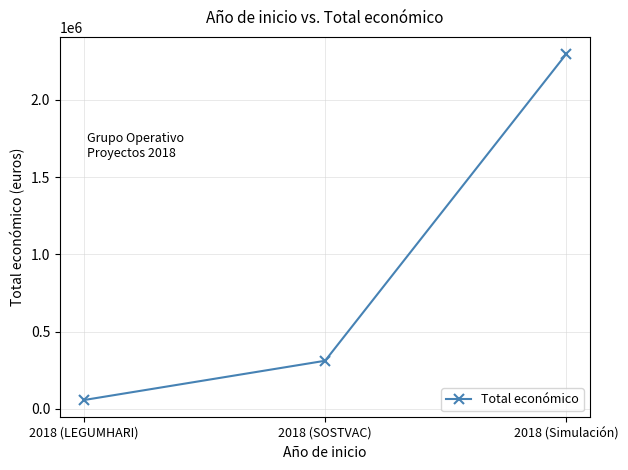

What is the sum of all values?

2665120